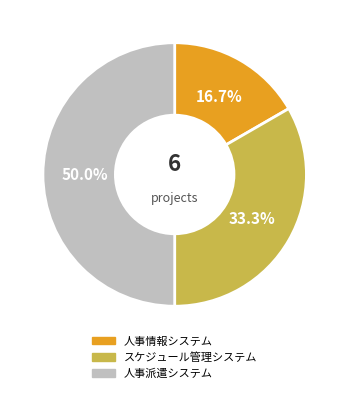

Between 人事情報システム and 人事派遣システム, which is larger?

人事派遣システム